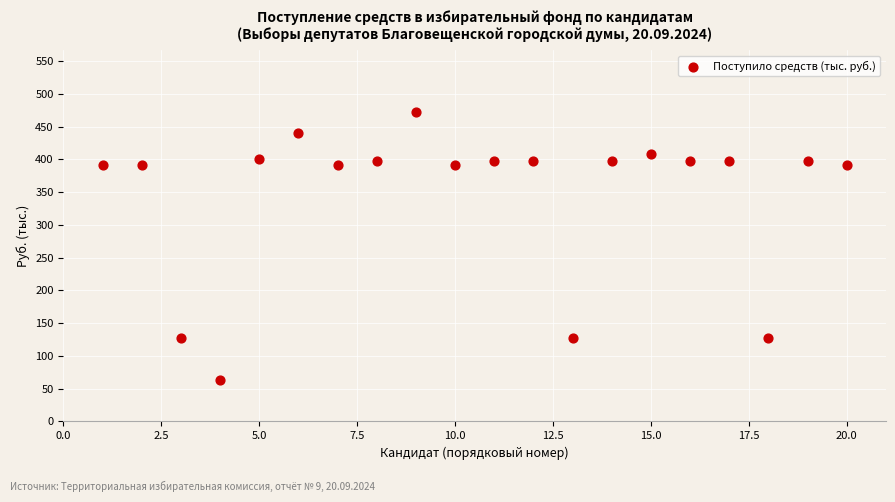

What is the range of Y values (max minus min)?

409.0